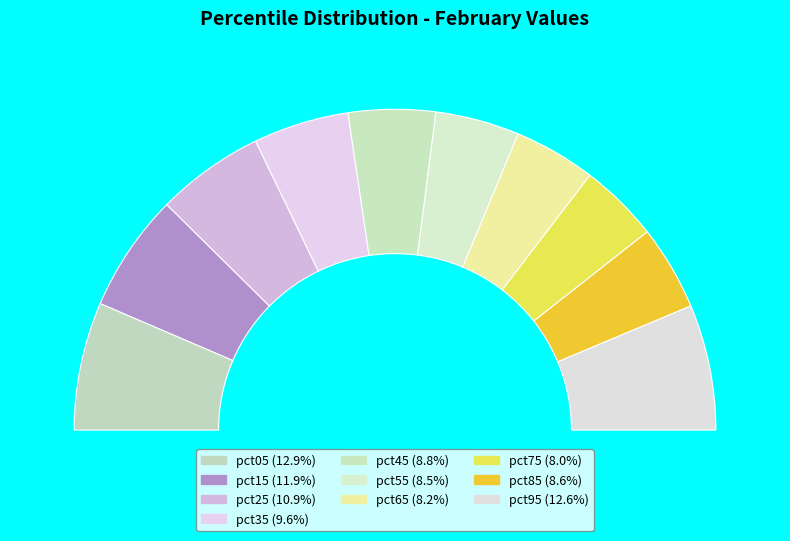

How much of the chart is everything except pct05?

87.1%